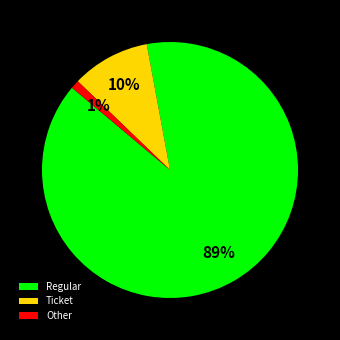

Which slice is the smallest?

Other